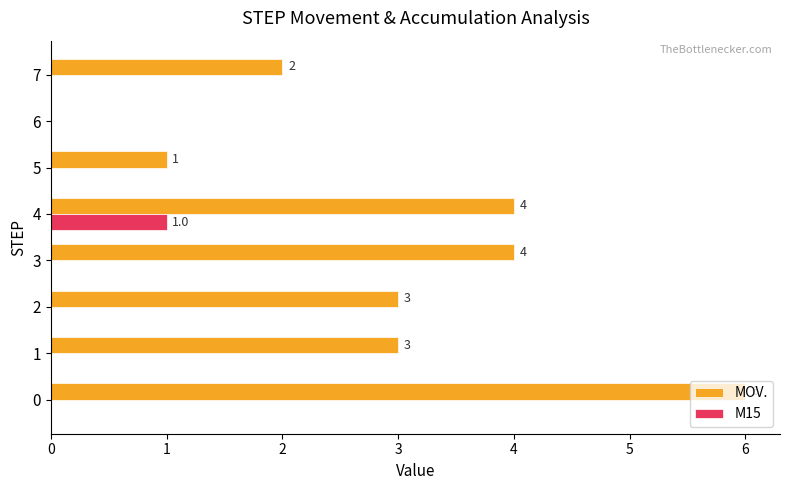

What is the sum of all MOV. values?

23